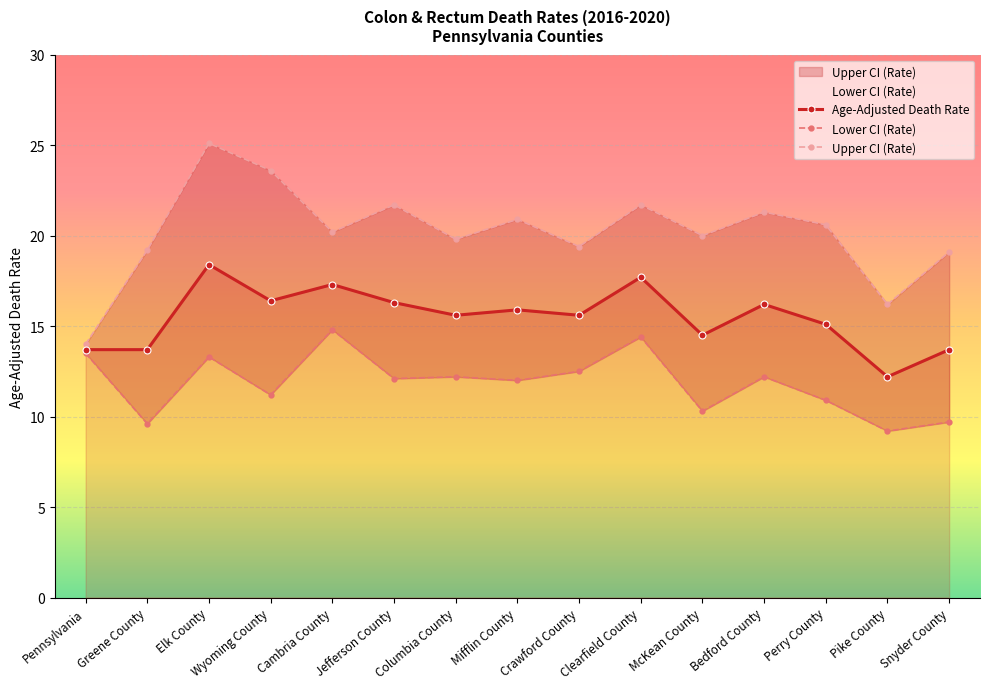

At which category is the sum across all series the highest?

Elk County